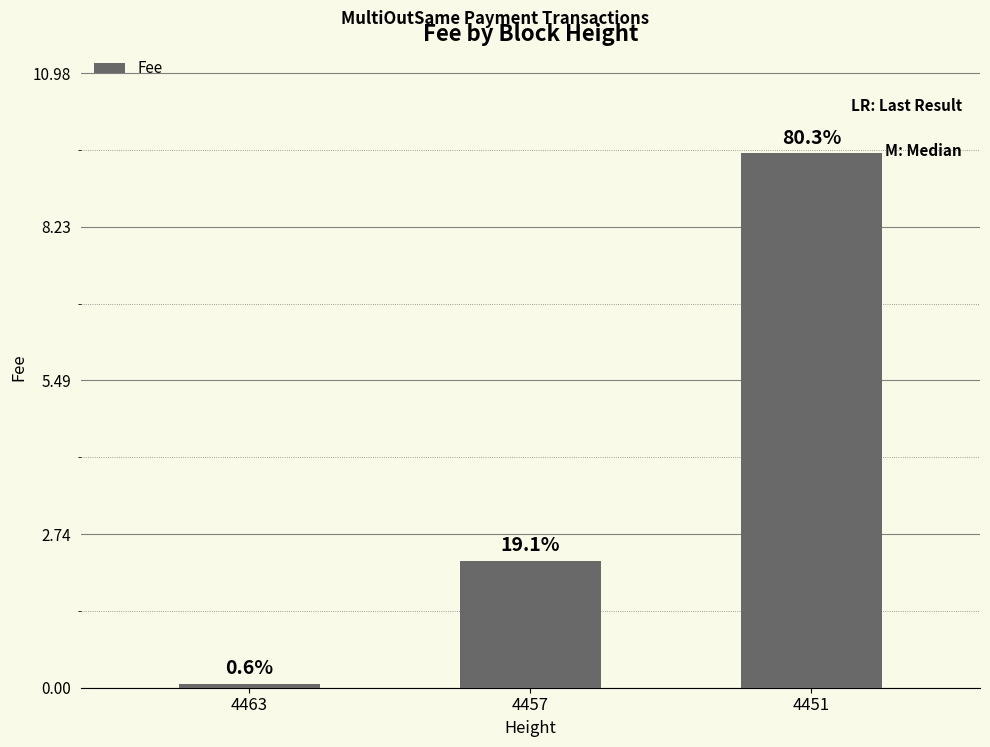

Are the bars horizontal?

No